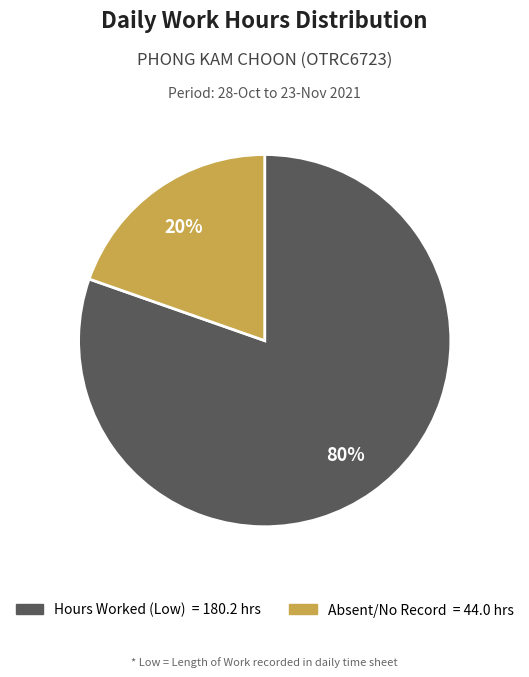

Is there a majority slice in this chart?

Yes